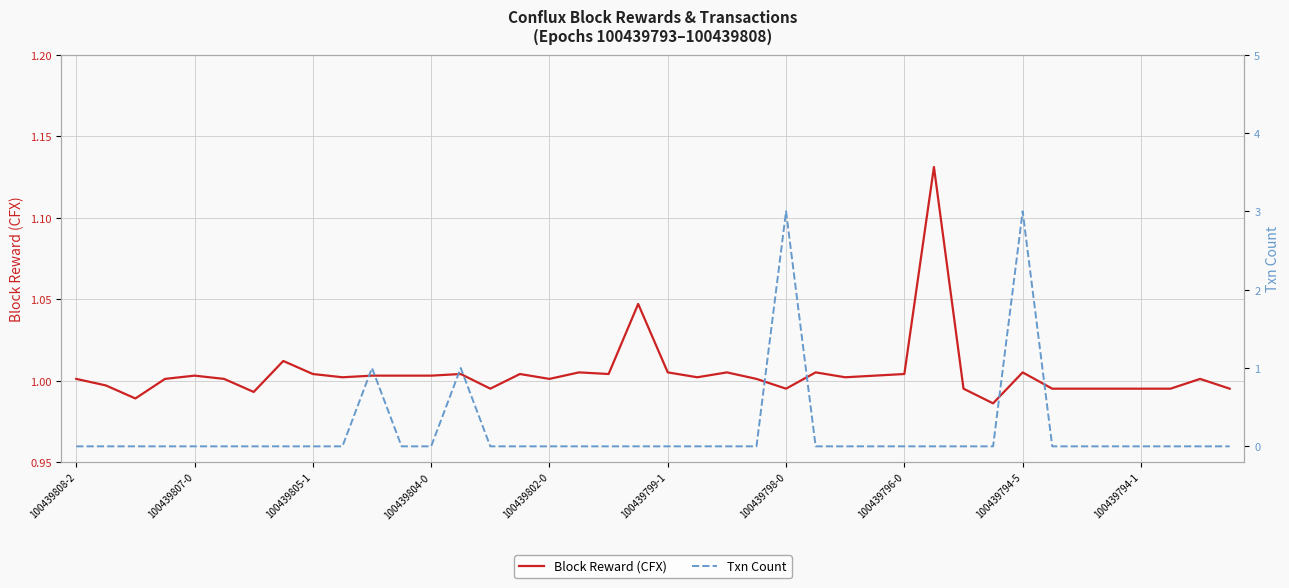

What is the sum of all Block Reward (CFX) values?

40.2